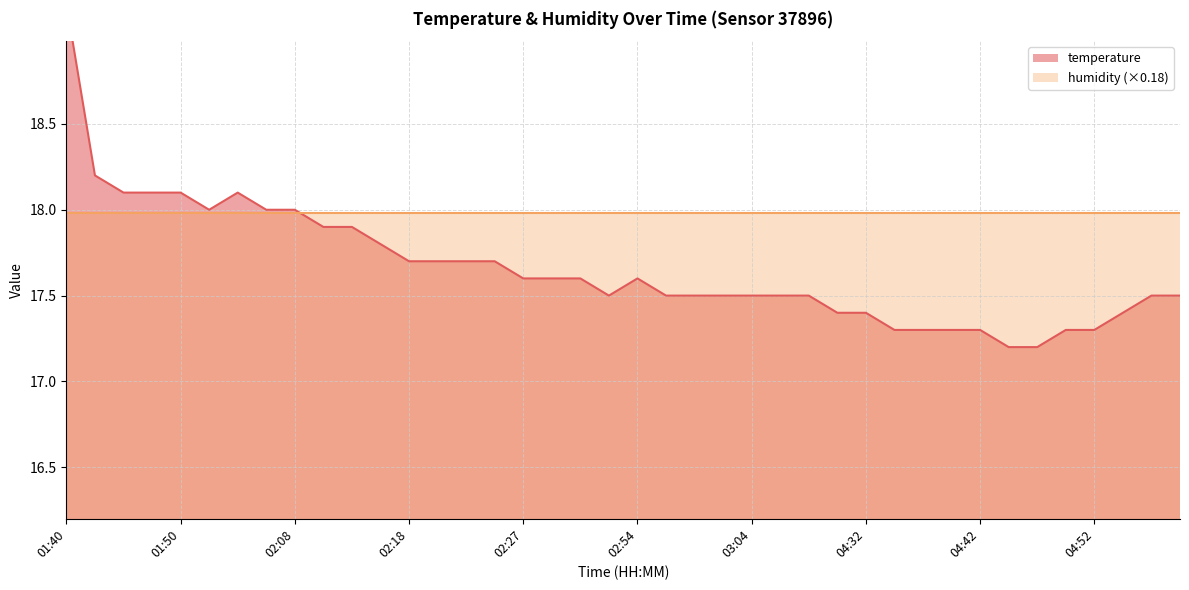

What value does the data have at 03:04?

17.5